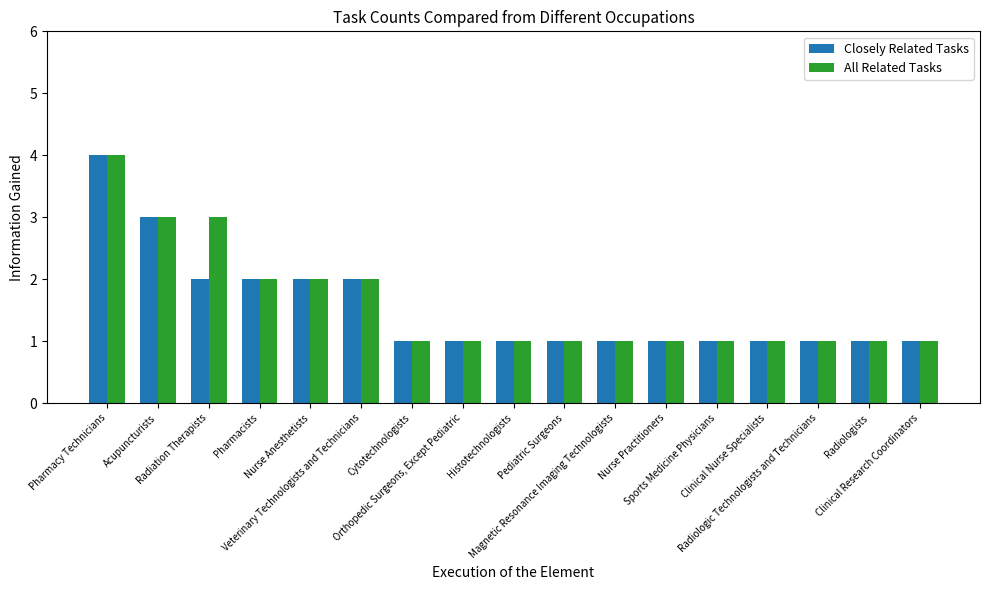

Which category has the highest value in the Closely Related Tasks series?

Pharmacy Technicians